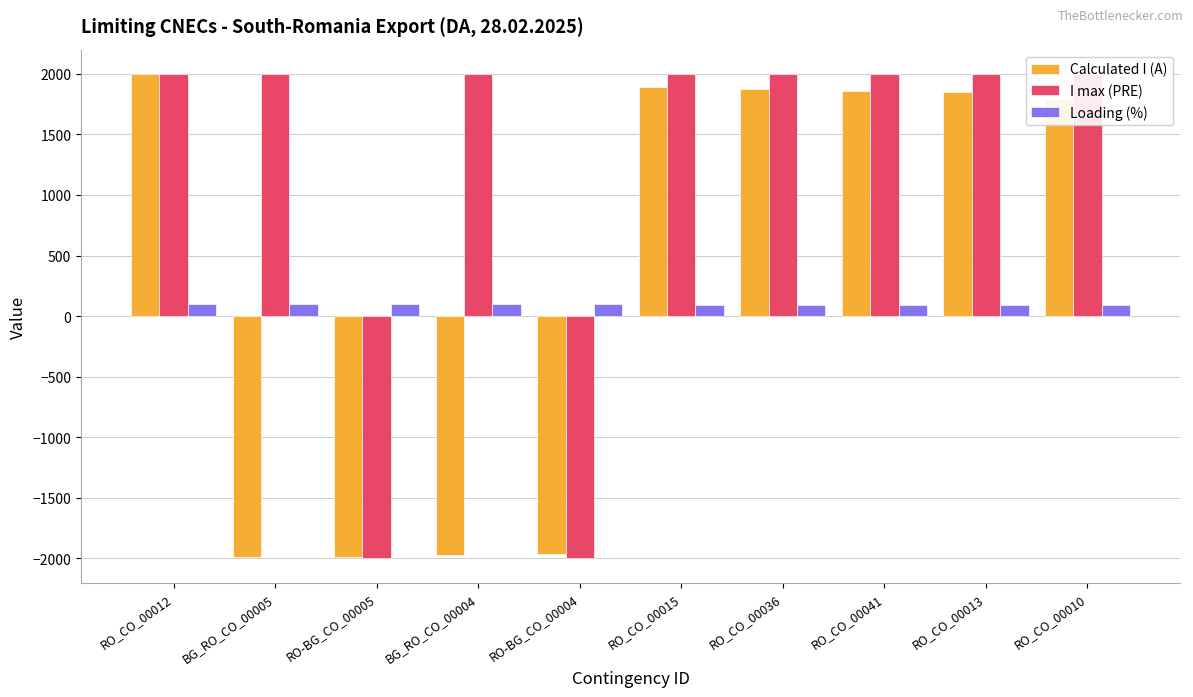

Count the number of categories in the chart.

10